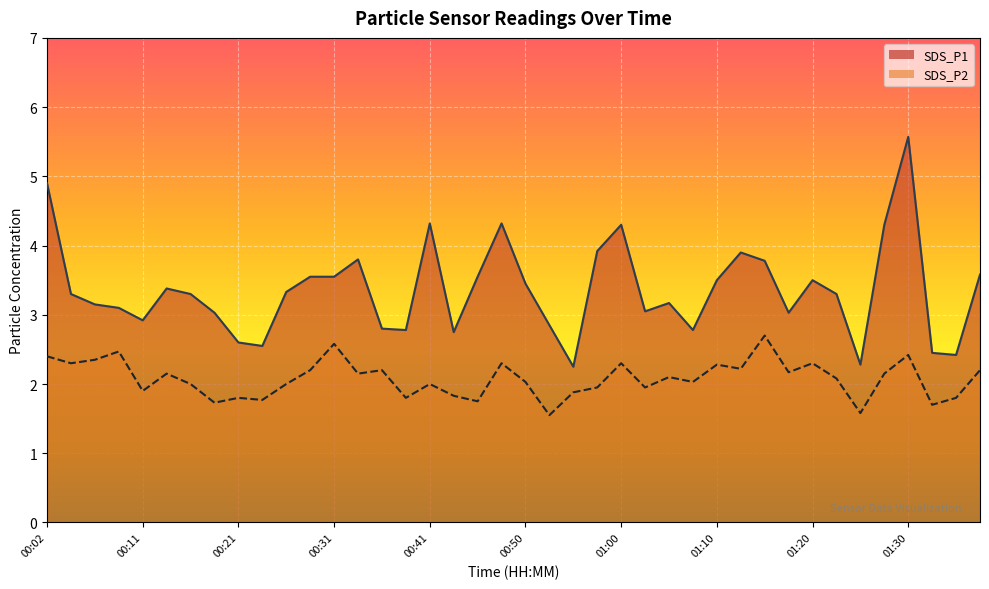

At which category does SDS_P2 reach its first local valley?

00:04